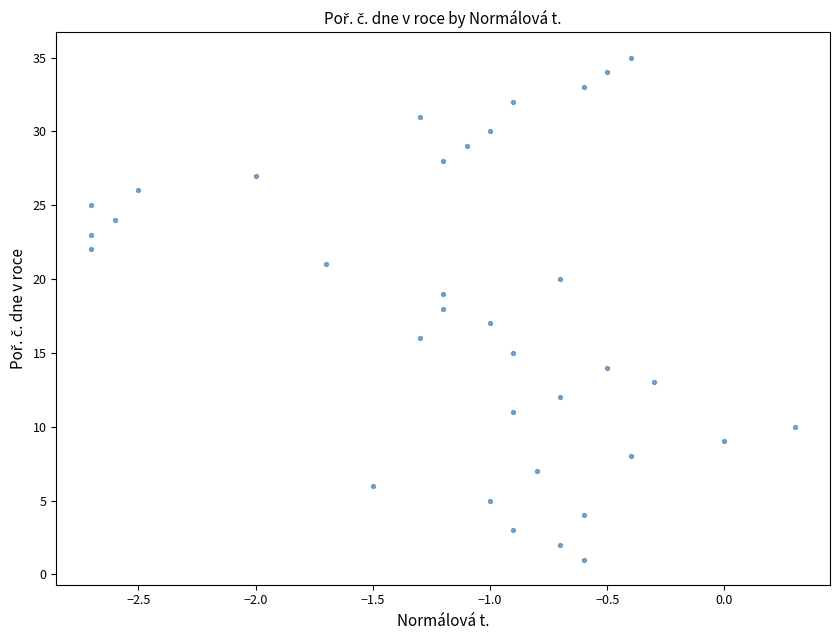

What is the range of Y values (max minus min)?

34